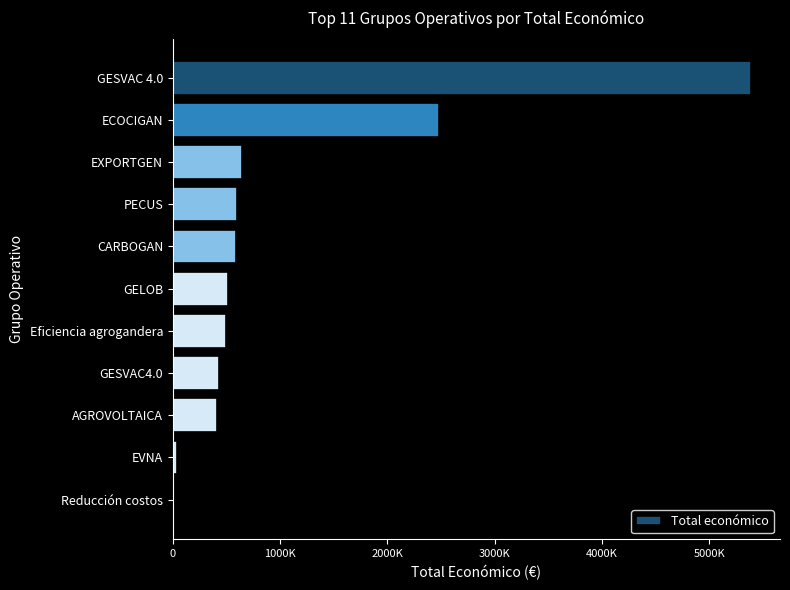

What is the difference between the maximum and minimum values?

5384880